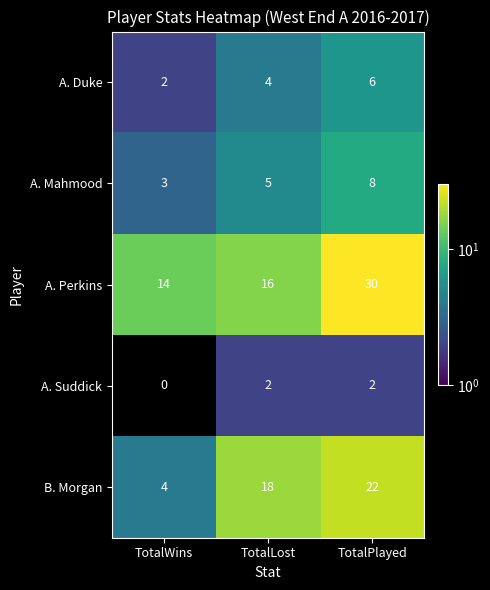

Where is A. Suddick nearest to the value 1?

TotalWins